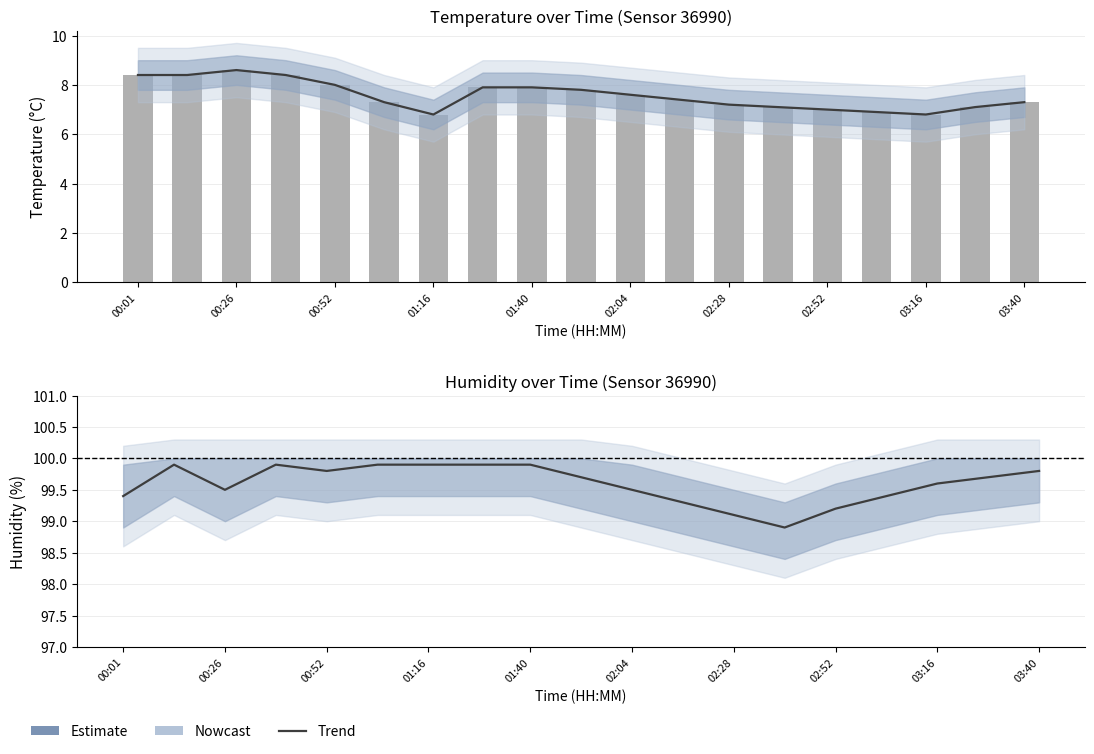

What is the label of the 12th bar from the right?

01:28